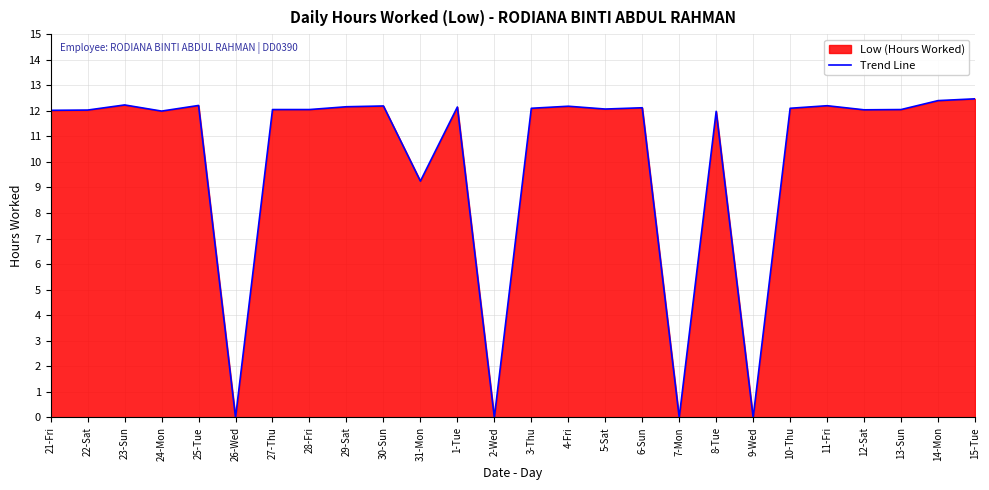

Read the value at 1-Tue.

12.2